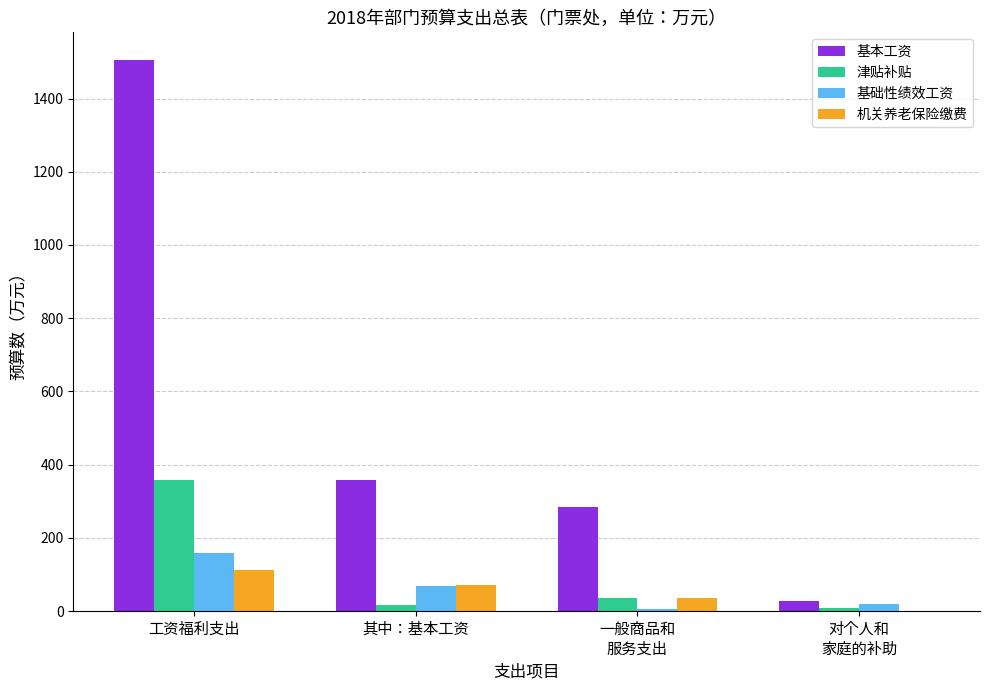

Is it true that 基本工资 equals 1505.5 at 工资福利支出?

True